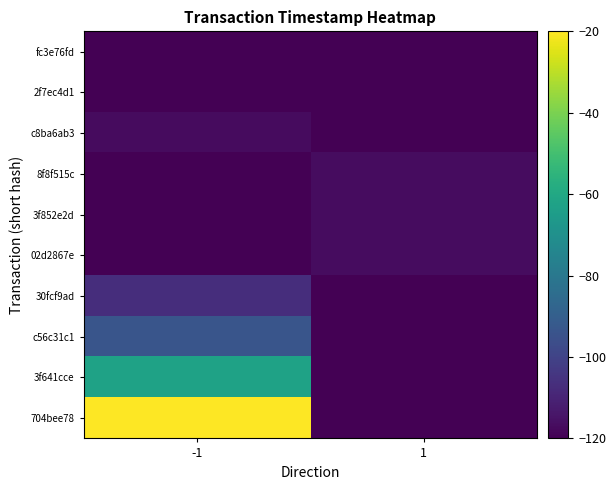

Count the number of categories in the chart.

2